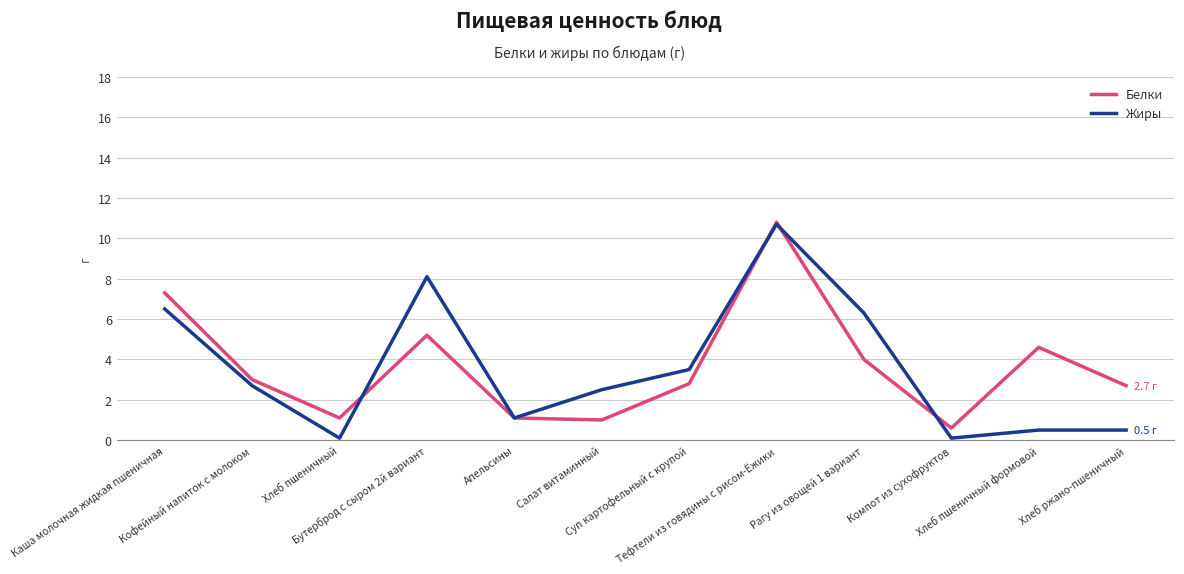

Where does the Жиры series first go above 2?

Каша молочная жидкая пшеничная